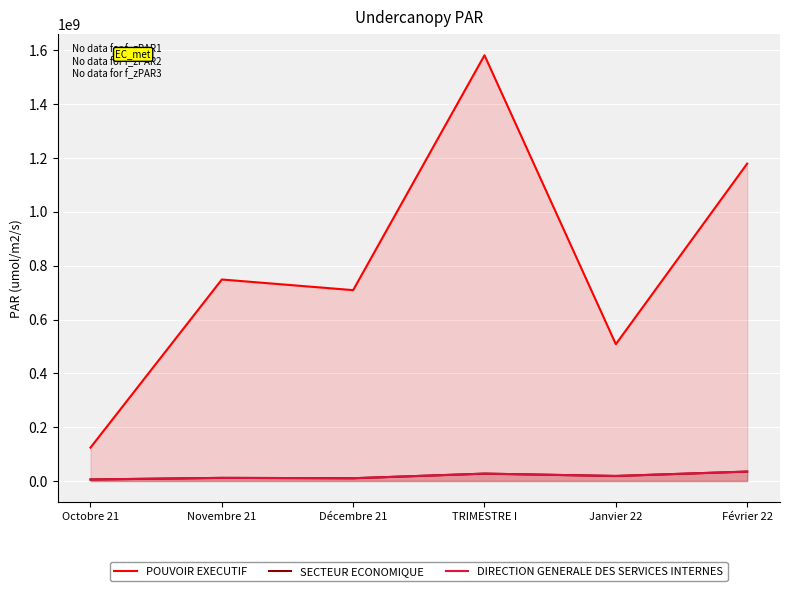

In SECTEUR ECONOMIQUE, how many points are lower than both neighbors (excluding endpoints)?

2